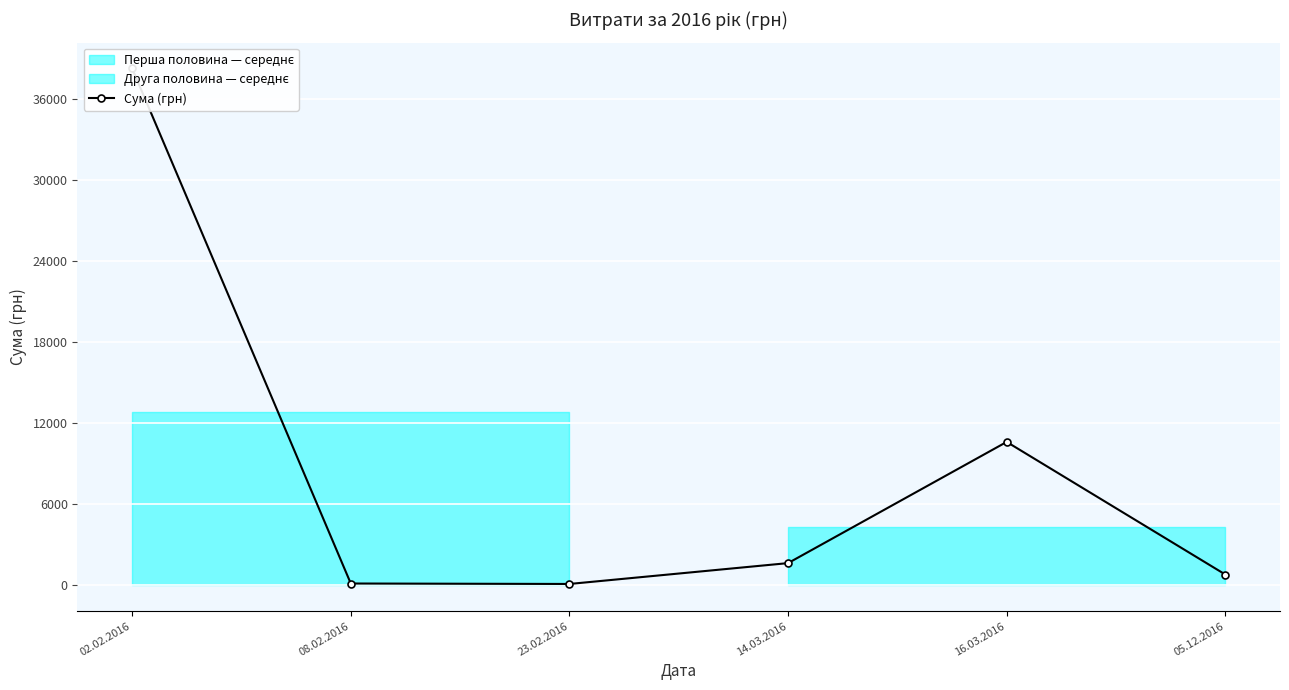

What is the difference between the maximum and minimum values?

38151.6